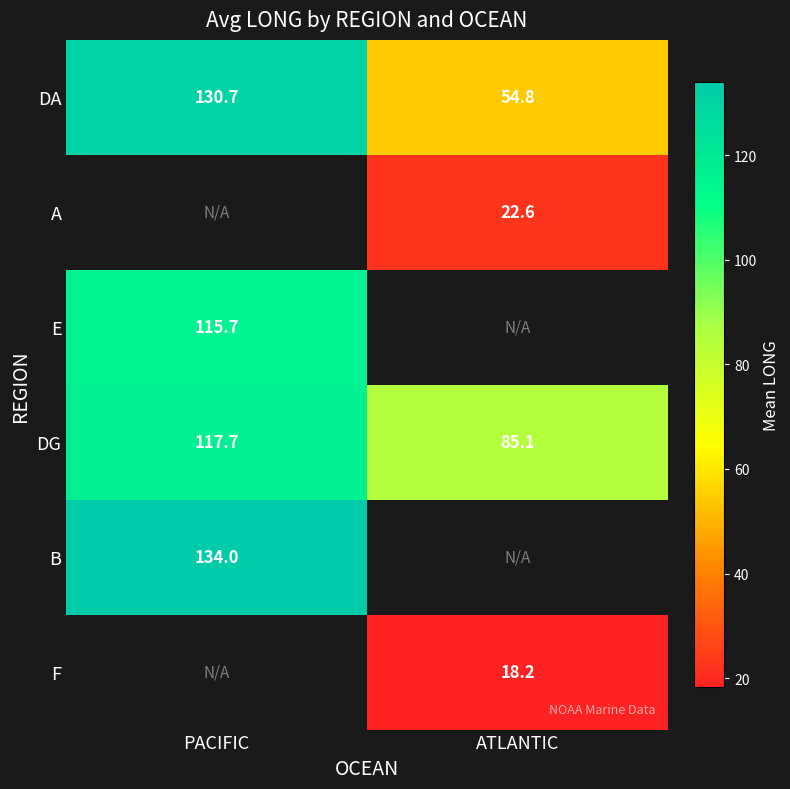

At which label does DG first exceed 117?

PACIFIC